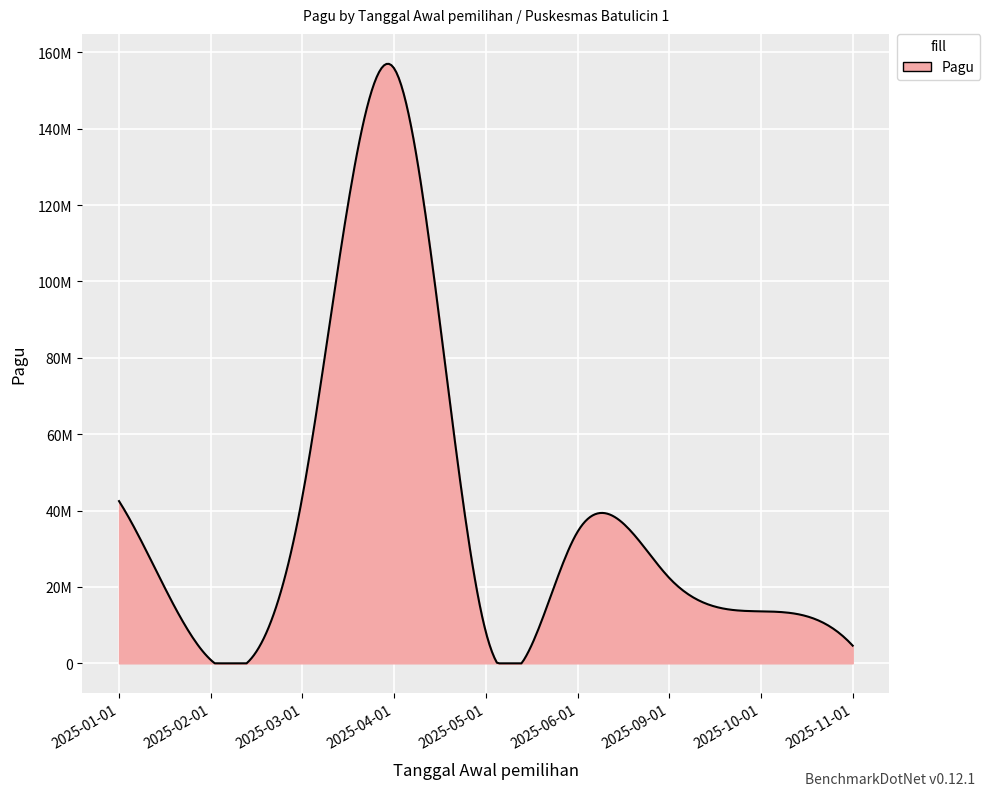

Is this an area chart (filled region under the line)?

Yes